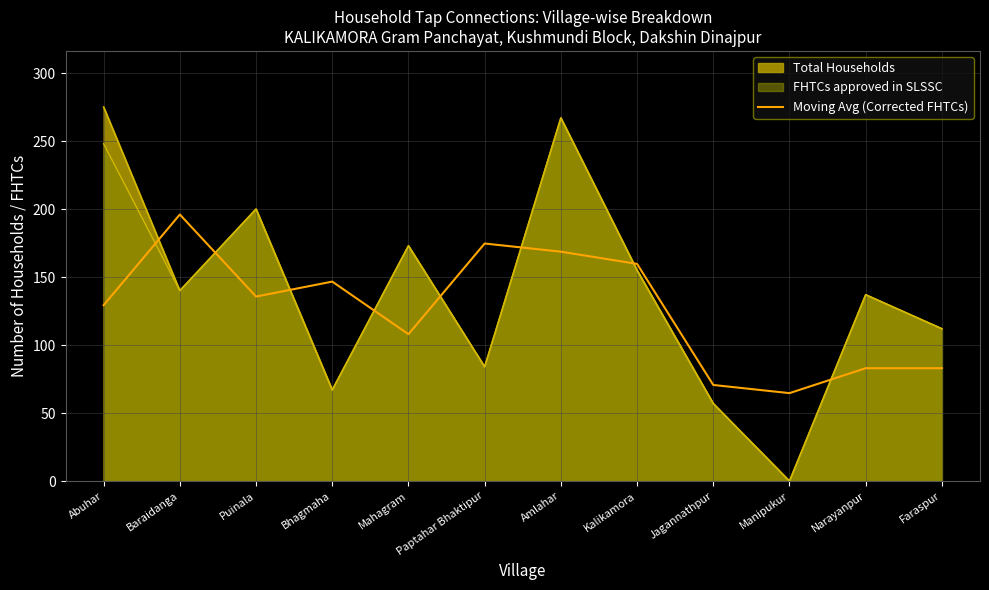

The chart shows a value of 70.7 at Jagannathpur. True or false?

True